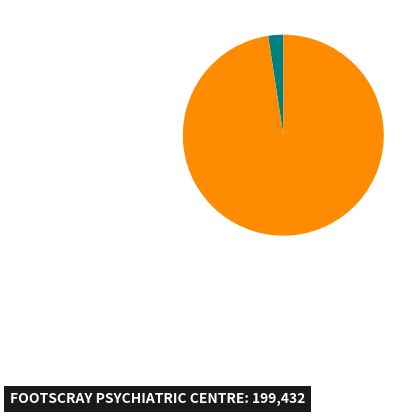

Does any single category account for the majority?

Yes